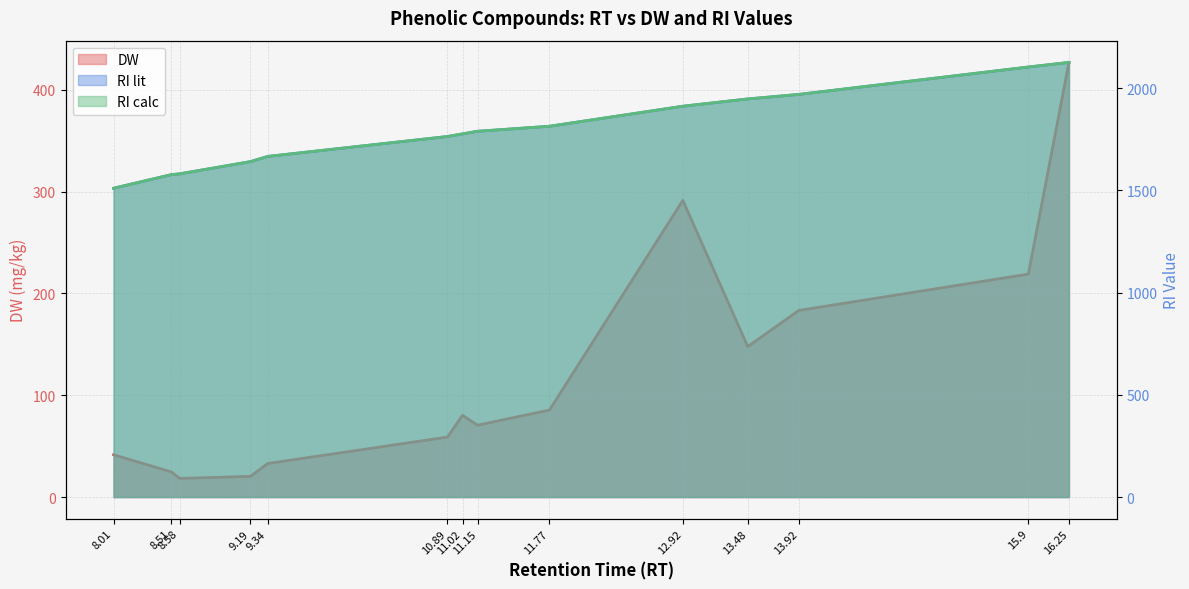

What is the greatest value displayed?

2125.6